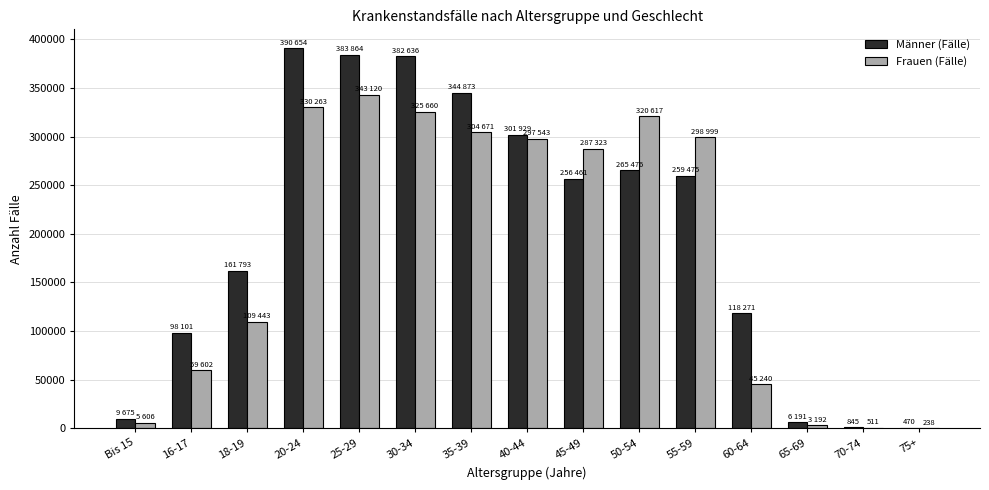

Which series has the largest total across all categories?

Männer (Fälle)